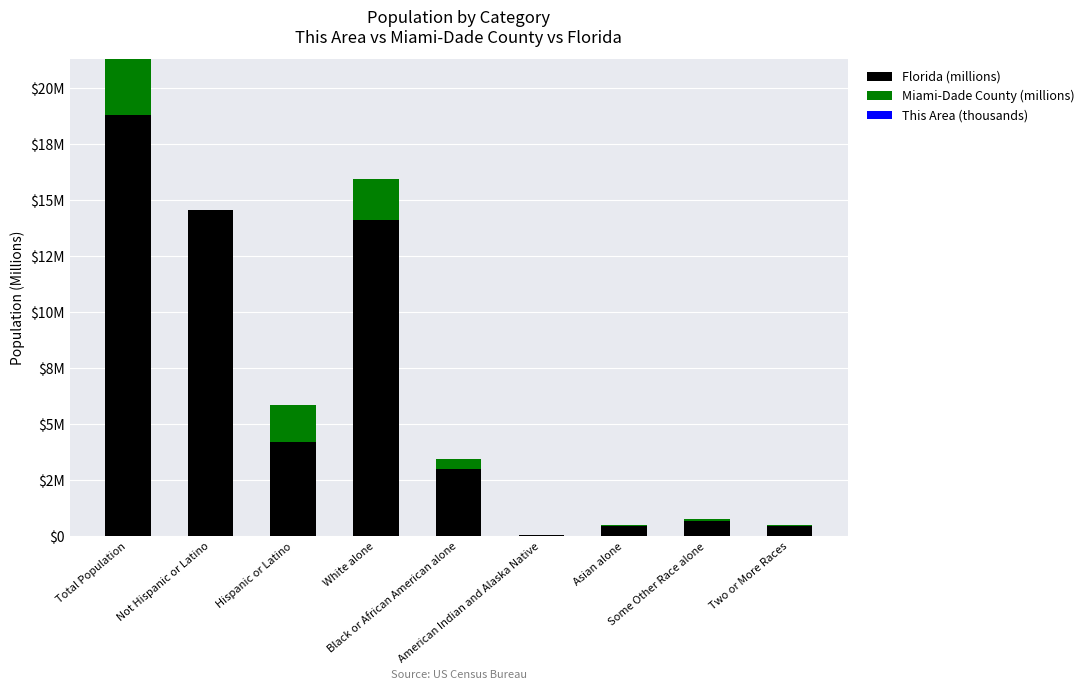

What is the difference between the second highest and second lowest values in the Florida (millions) series?

14.1